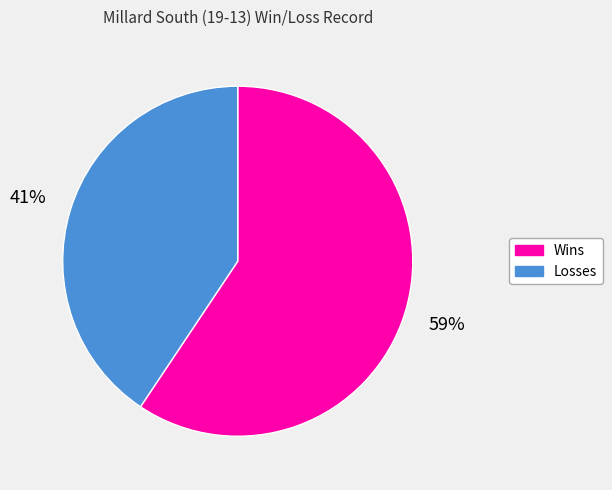

Between Wins and Losses, which is larger?

Wins